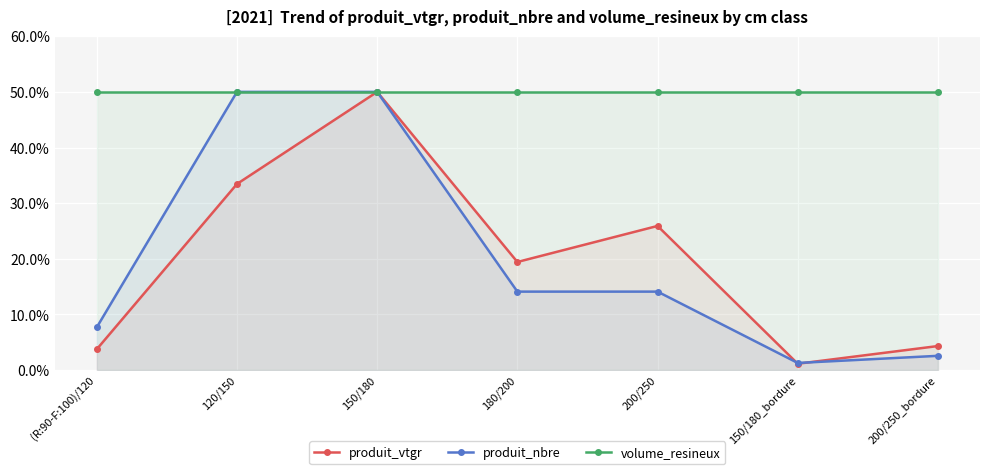

Which has a higher value, 150/180 or 200/250?

150/180